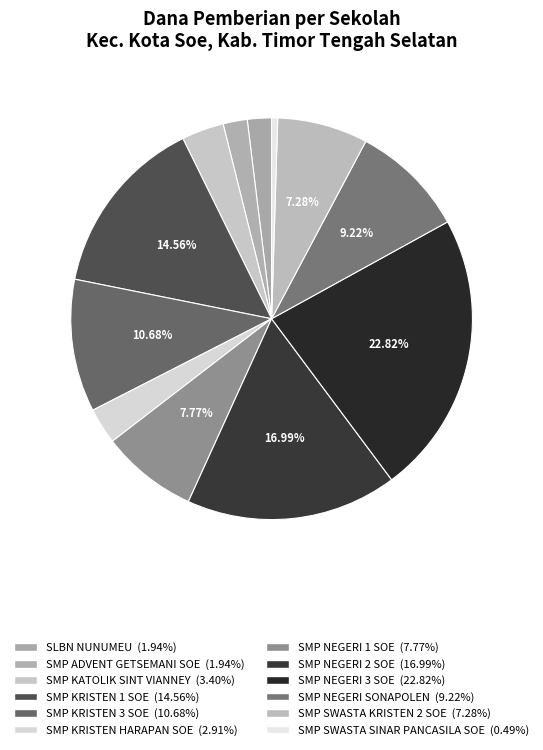

How many slices are in this pie chart?

12